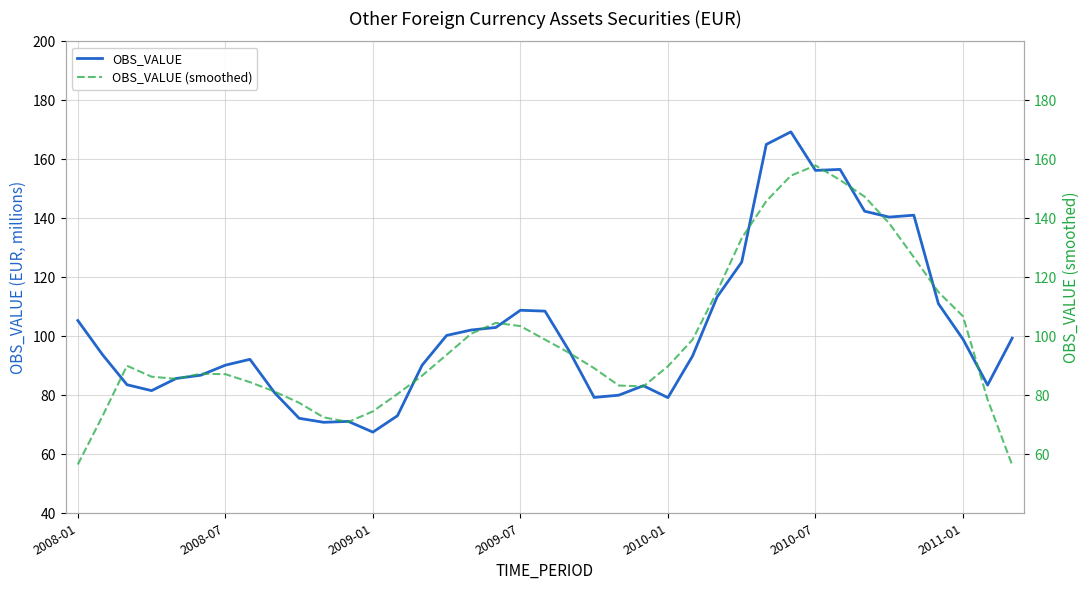

Which series has the largest total across all categories?

OBS_VALUE